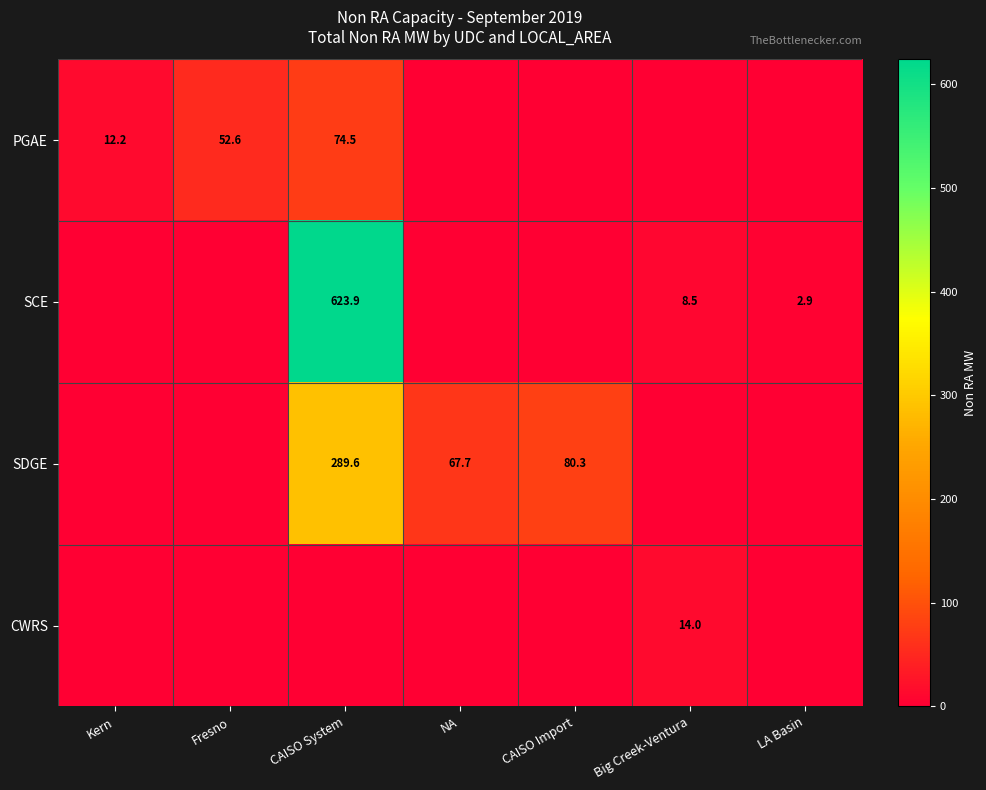

The value of SDGE at CAISO Import is 141.8. True or false?

False